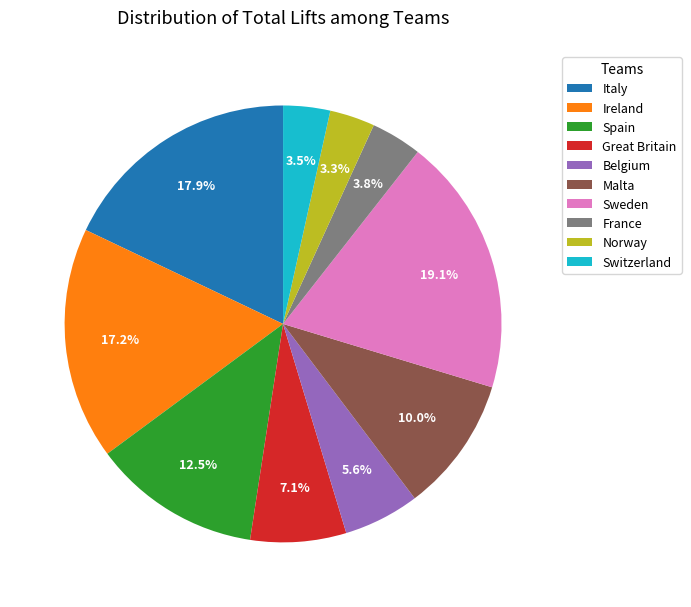

Does Ireland represent more than half of the total?

No